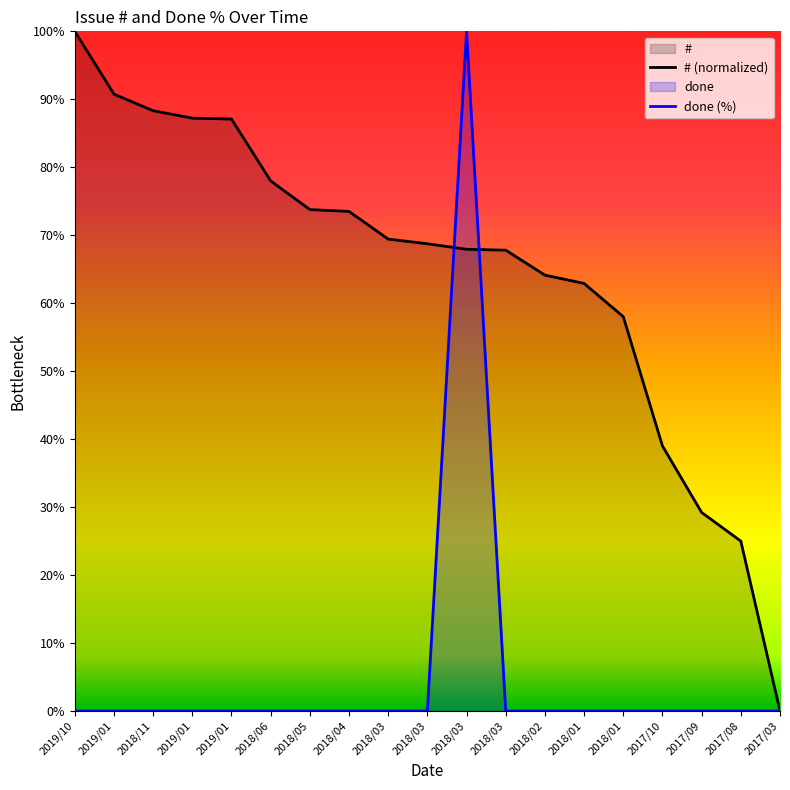

How many values in done (%) are above zero?

1